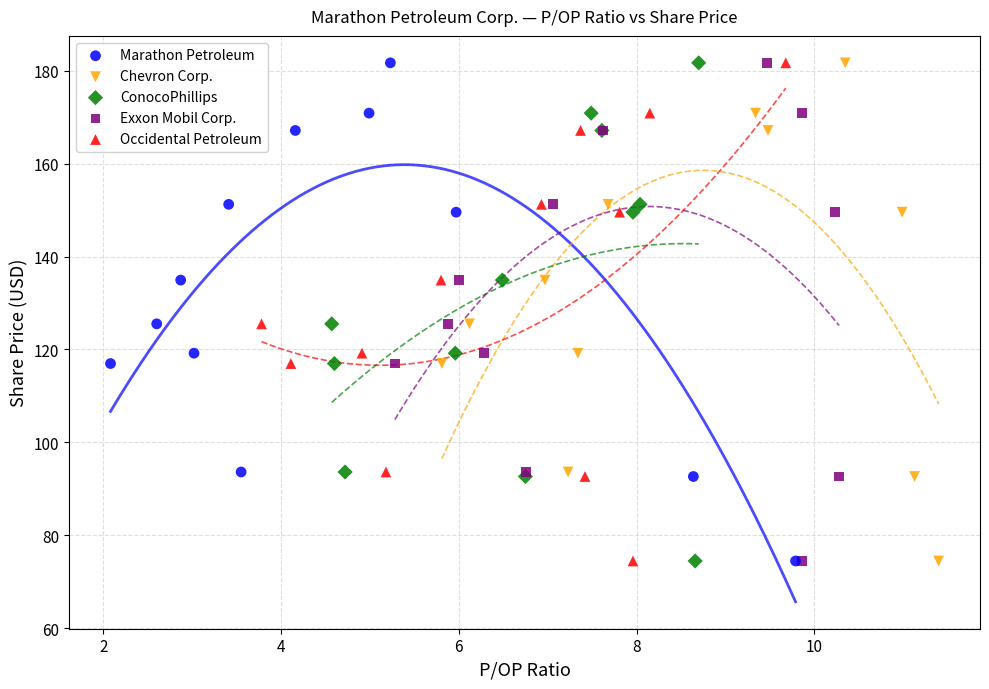

What are all the series names shown in the legend?

Marathon Petroleum, Chevron Corp., ConocoPhillips, Exxon Mobil Corp., Occidental Petroleum